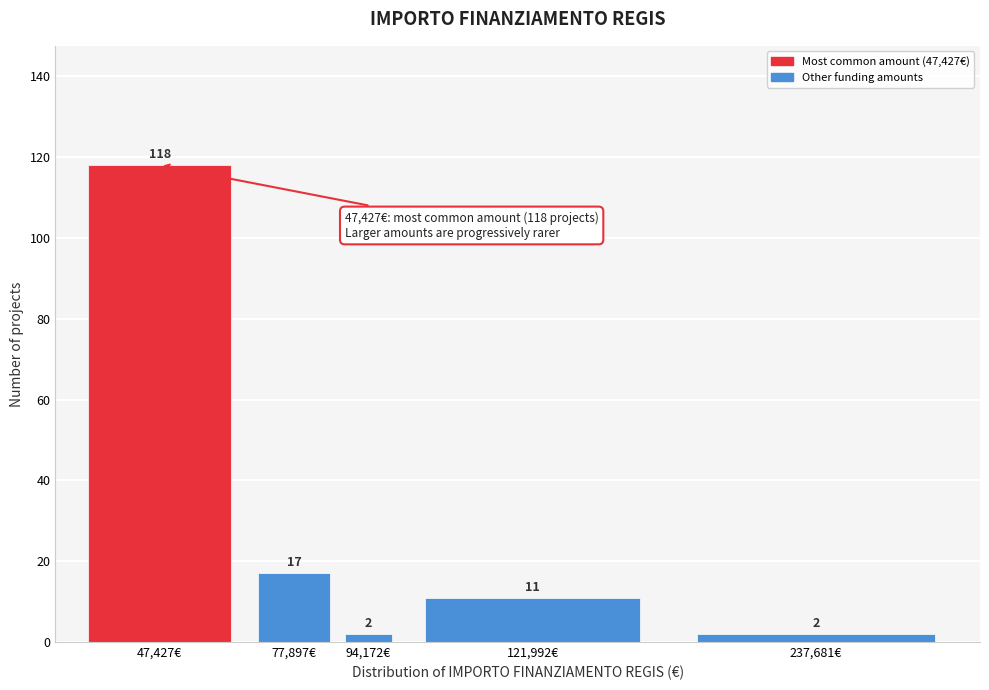

Reading right to left, transcribe all the data shown in this chart.

237,681€=2	121,992€=11	94,172€=2	77,897€=17	47,427€=118